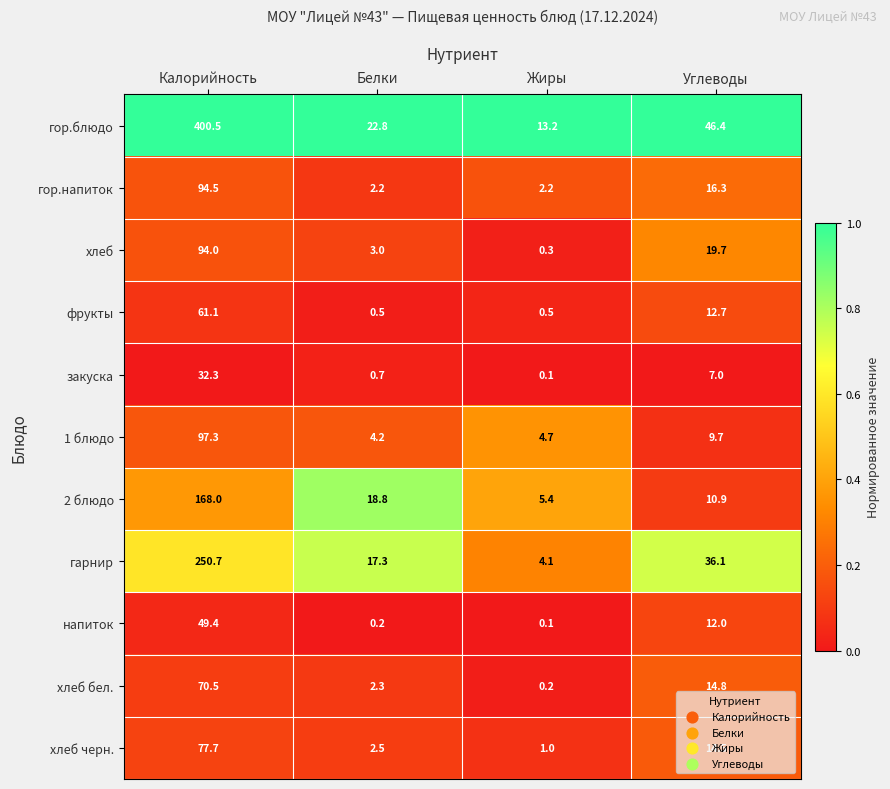

What is the sum of the хлеб бел. values at Жиры and Белки?

2.5